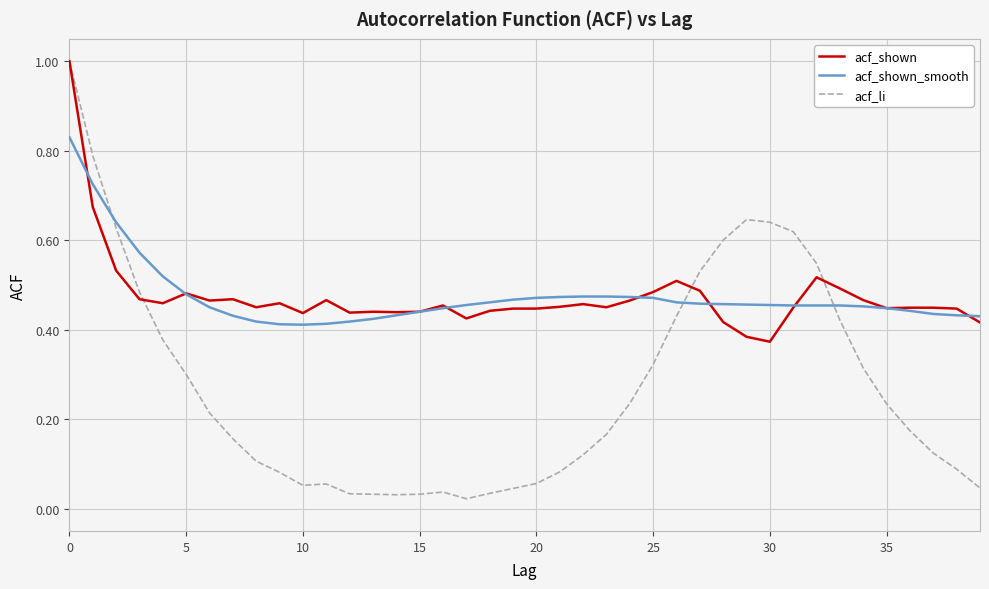

Which series ends up on top after the final intersection of acf_shown_smooth and acf_li?

acf_shown_smooth